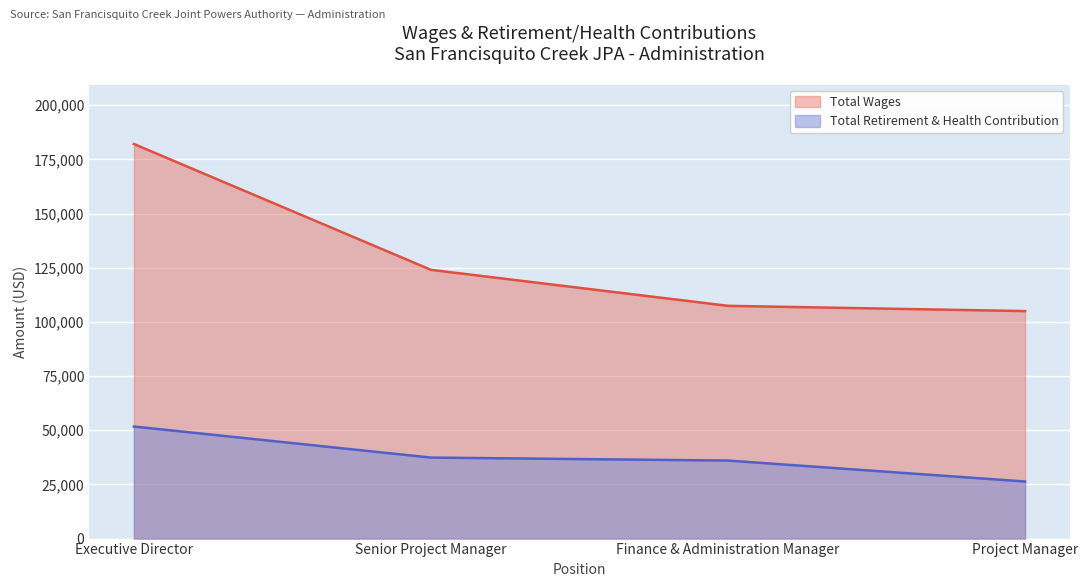

How many categories are shown in the chart?

4